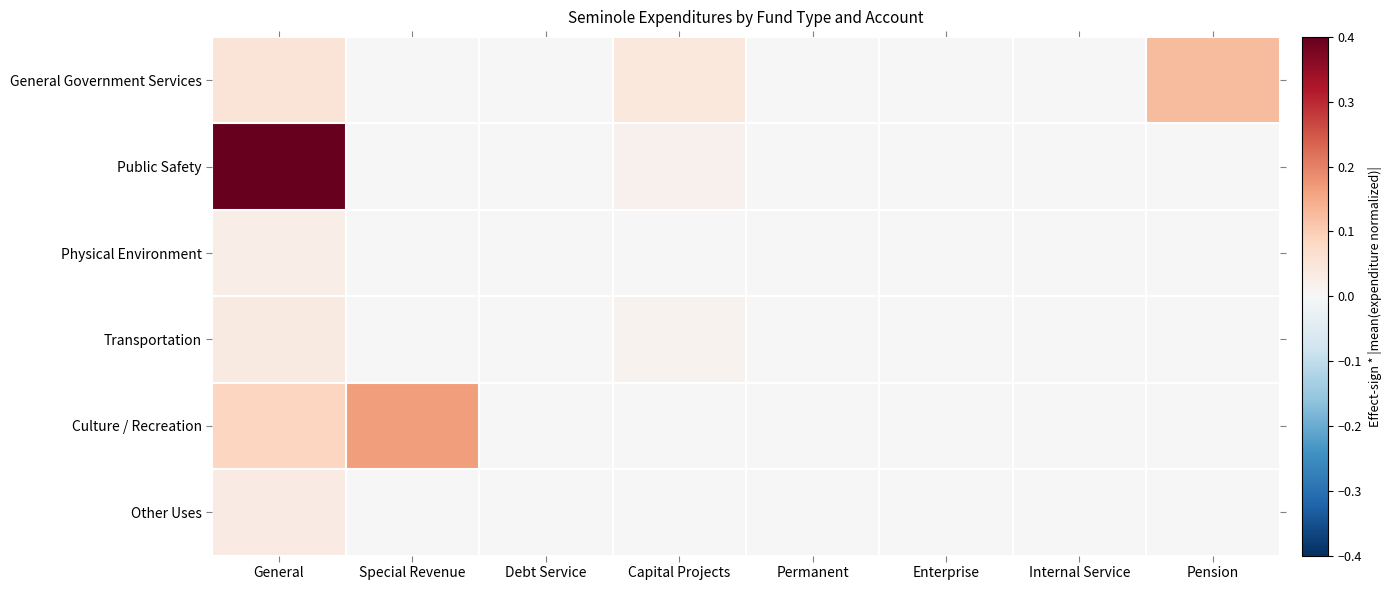

At which category is the sum across all series the highest?

General